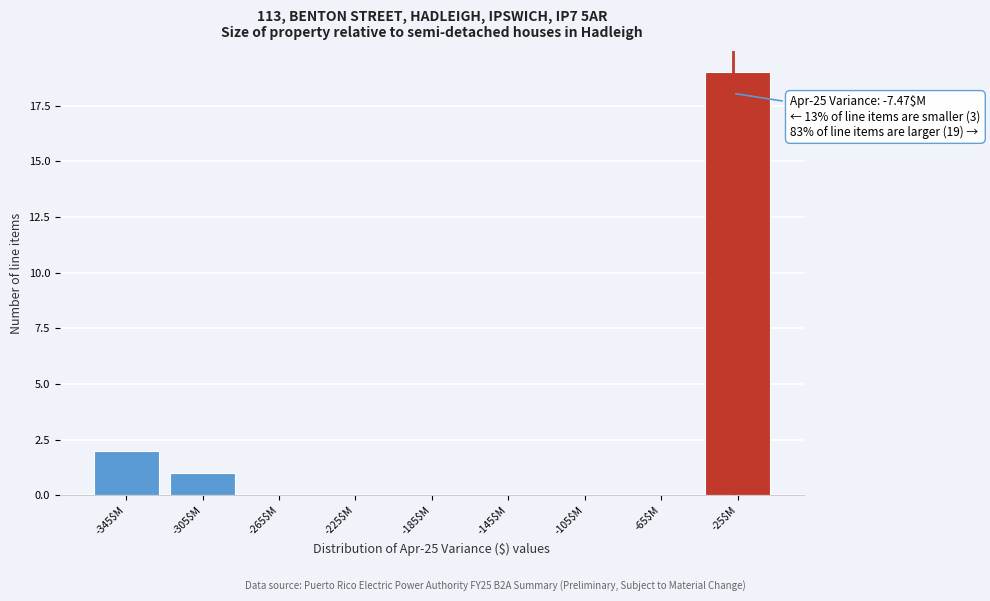

True or false: the data shows 0 at -225$M.

True